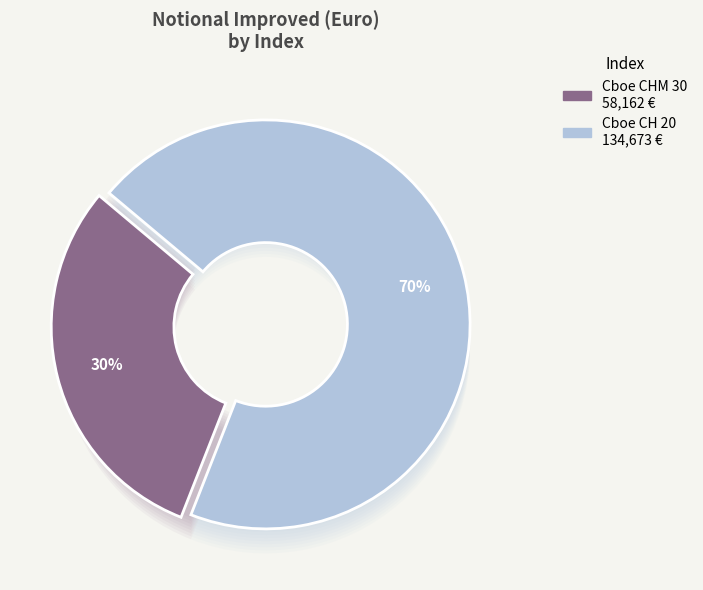

What is the majority slice?

Cboe CH 20